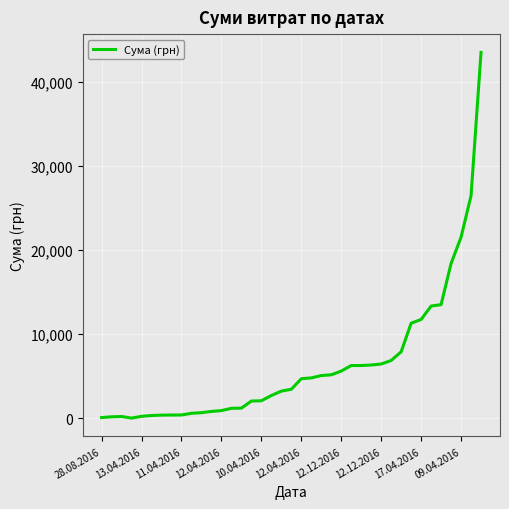

What is the greatest value displayed?

43492.8